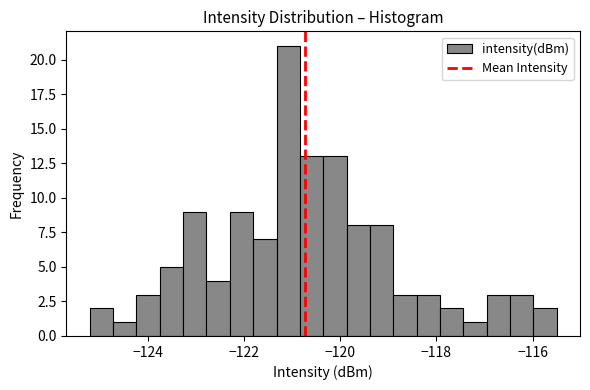

Around what value on the x-axis is the tallest bar? Give the approximate position of its centre, as read against the axis.

-121.0